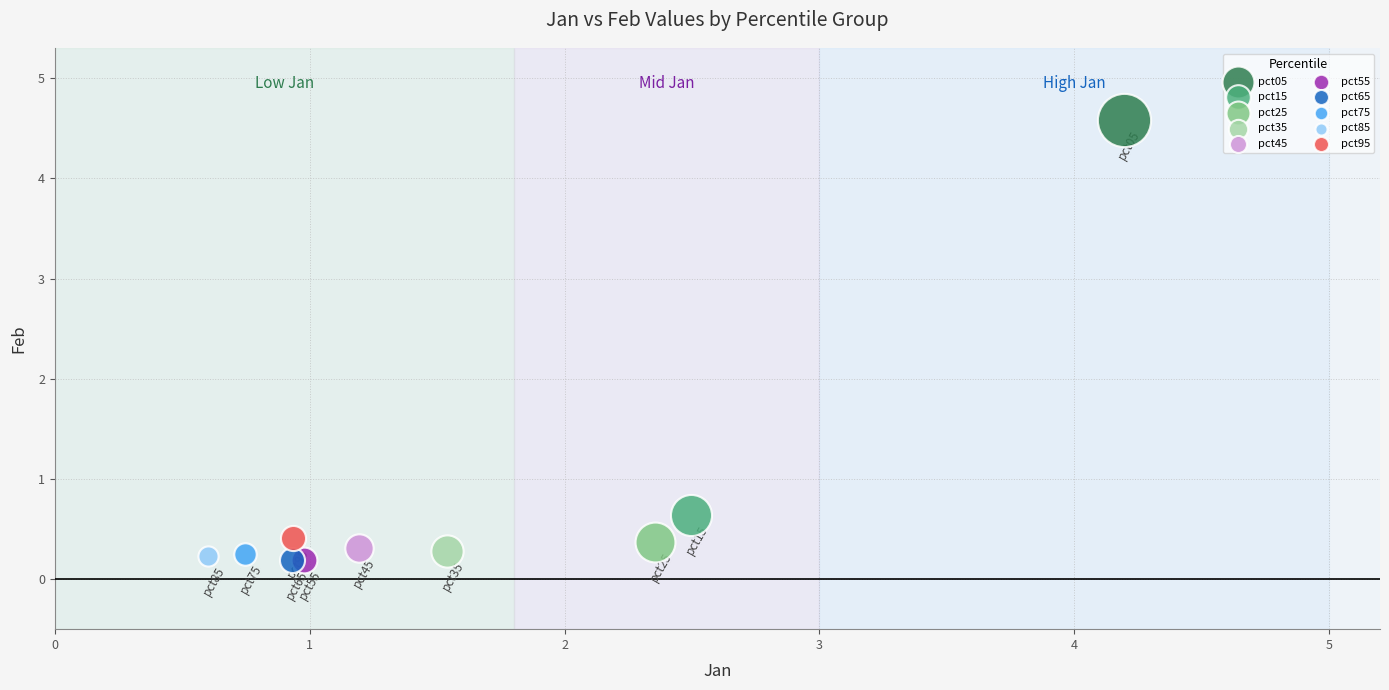

What are all the series names shown in the legend?

pct05, pct15, pct25, pct35, pct45, pct55, pct65, pct75, pct85, pct95